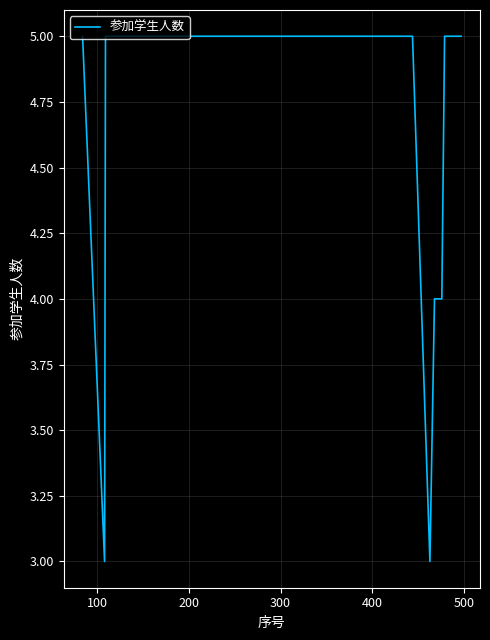

How many categories are shown in the chart?

14